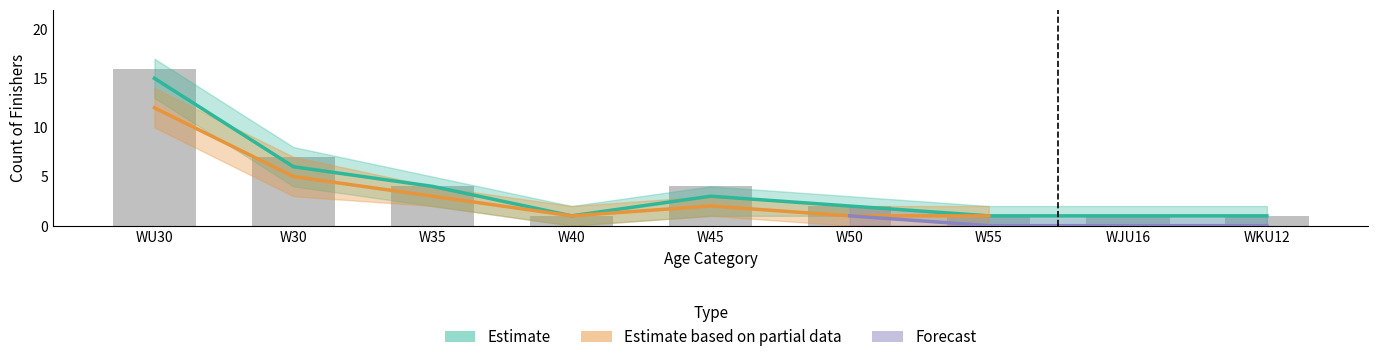

Count the number of categories in the chart.

9